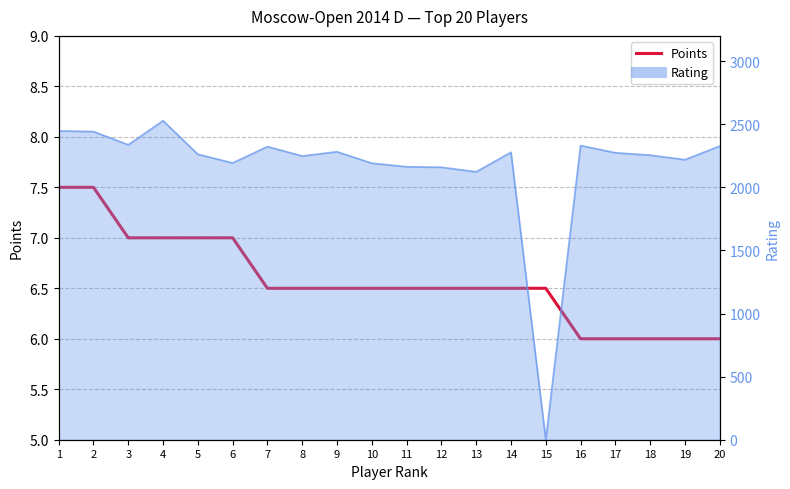

Does the chart display data point markers on the line(s)?

No